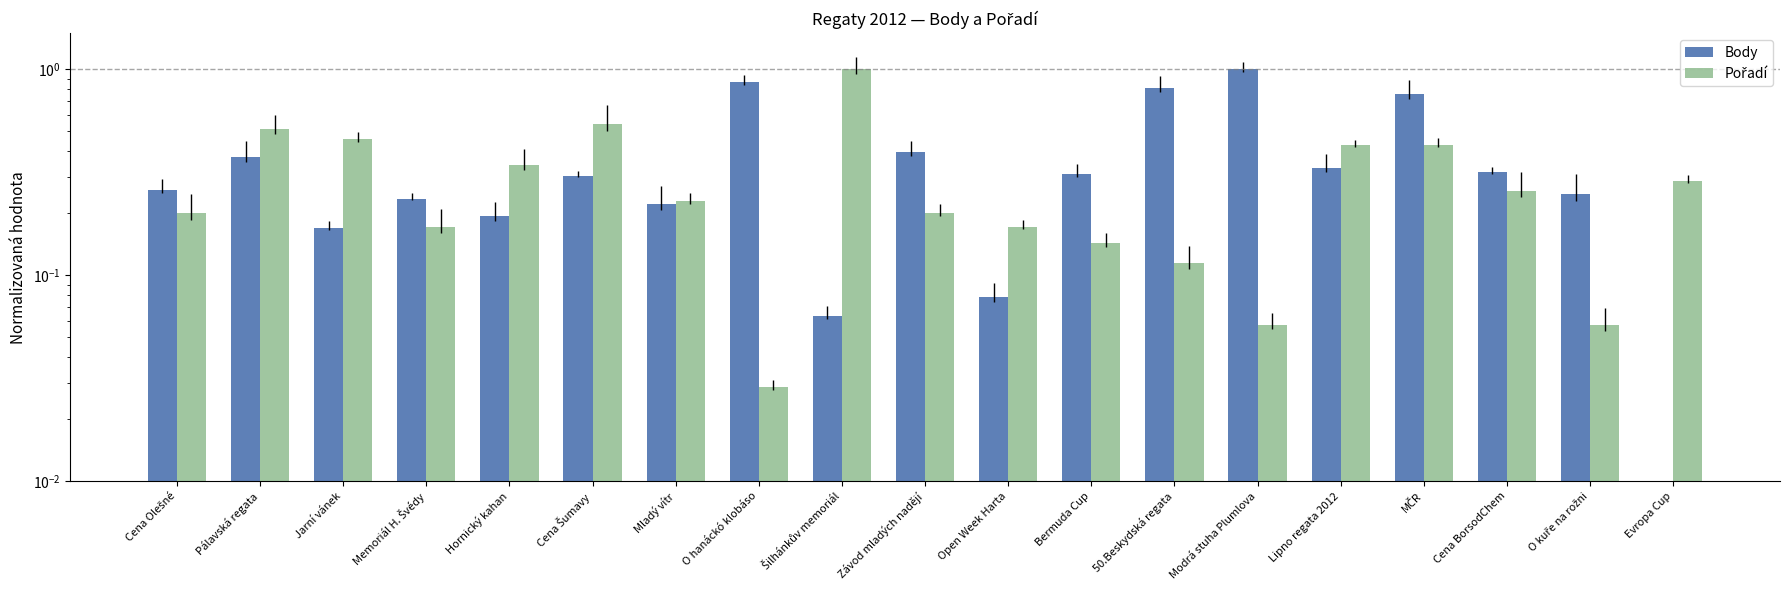

Reading left to right, what are all the values shown in this chart?

Body: Cena Olešné=0.3	Pálavská regata=0.4	Jarní vánek=0.2	Memoriál H. Švédy=0.2	Hornický kahan=0.2	Cena Šumavy=0.3	Mladý vítr=0.2	O hanáckó klobáso=0.9	Šilhánkův memoriál=0.1	Závod mladých nadějí=0.4	Open Week Harta=0.1	Bermuda Cup=0.3	50.Beskydská regata=0.8	Modrá stuha Plumlova=1.0	Lipno regata 2012=0.3	MČR=0.8	Cena BorsodChem=0.3	O kuře na rožni=0.2	Evropa Cup=0.0
Pořadí: Cena Olešné=0.2	Pálavská regata=0.5	Jarní vánek=0.5	Memoriál H. Švédy=0.2	Hornický kahan=0.3	Cena Šumavy=0.5	Mladý vítr=0.2	O hanáckó klobáso=0.0	Šilhánkův memoriál=1.0	Závod mladých nadějí=0.2	Open Week Harta=0.2	Bermuda Cup=0.1	50.Beskydská regata=0.1	Modrá stuha Plumlova=0.1	Lipno regata 2012=0.4	MČR=0.4	Cena BorsodChem=0.3	O kuře na rožni=0.1	Evropa Cup=0.3